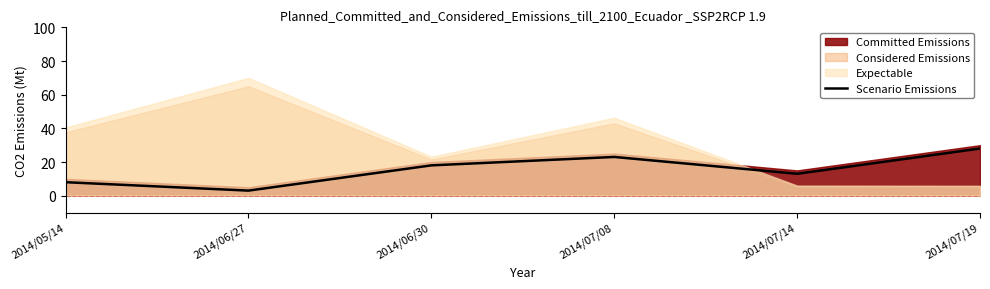

What is the sum of all values?

93